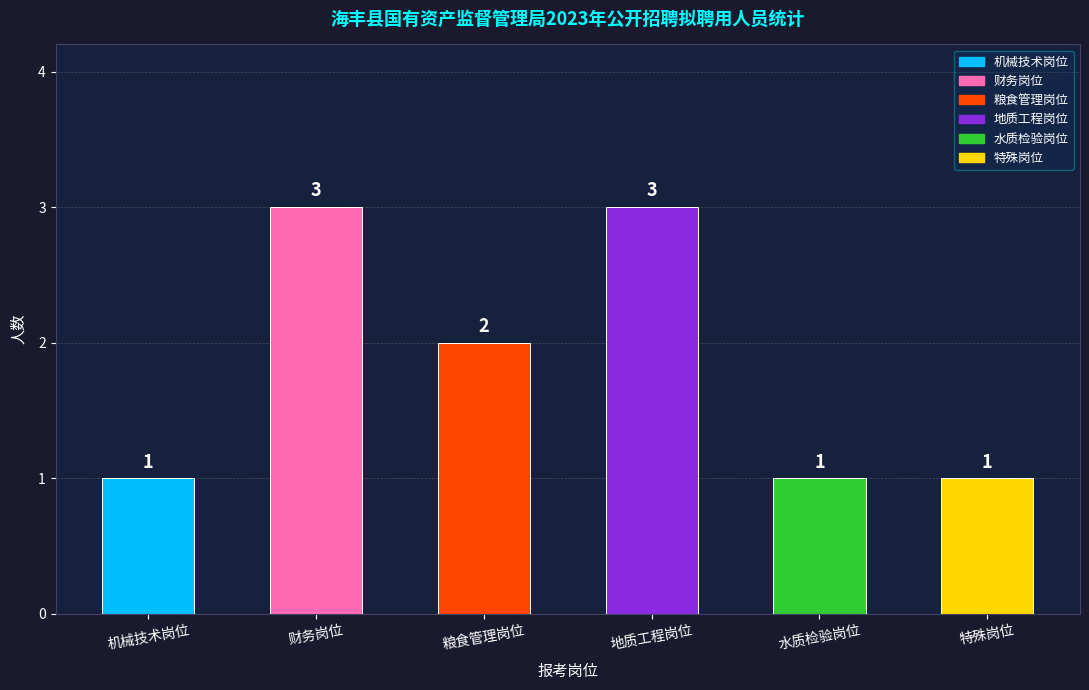

Reading left to right, extract all data points from this chart.

机械技术岗位=1	财务岗位=3	粮食管理岗位=2	地质工程岗位=3	水质检验岗位=1	特殊岗位=1